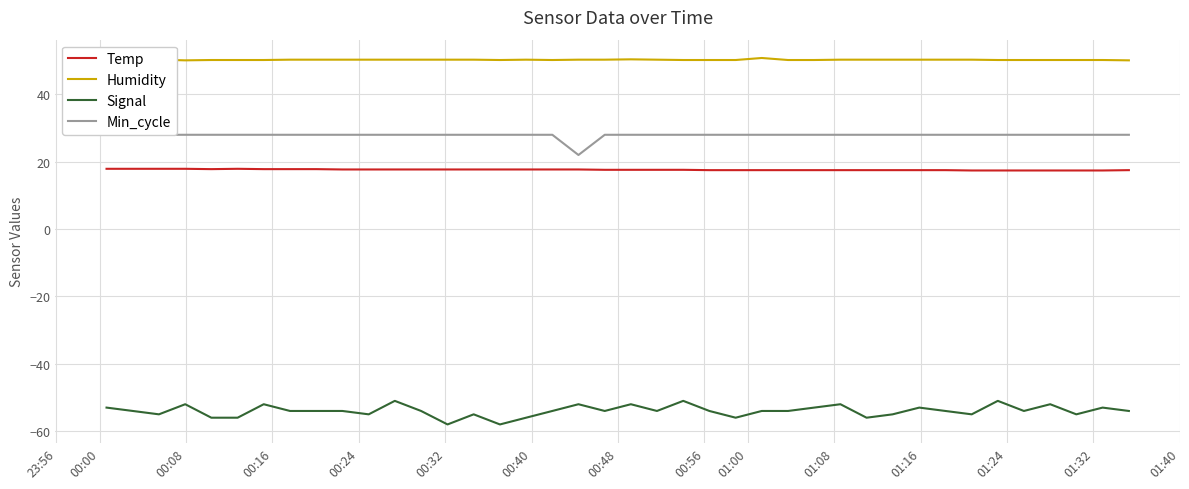

True or false: Humidity and Min_cycle cross at least once.

False